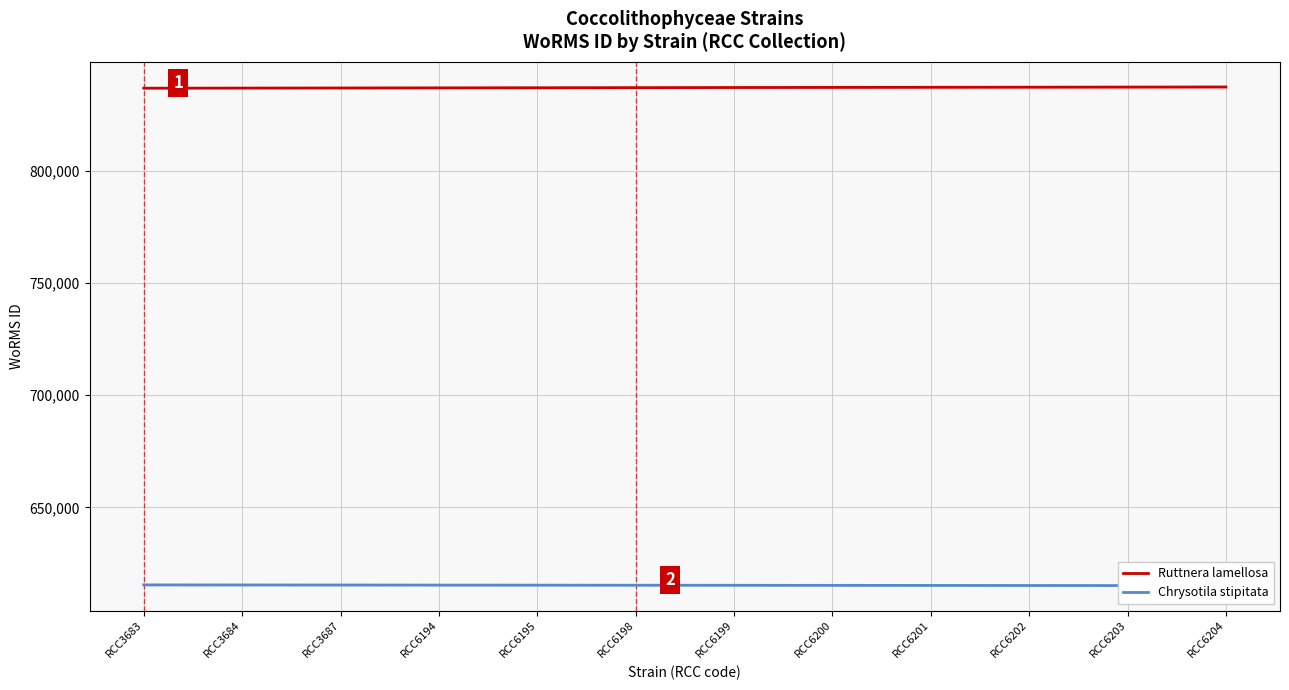

What is the value of the Chrysotila stipitata point at the 12th from the left?

615084